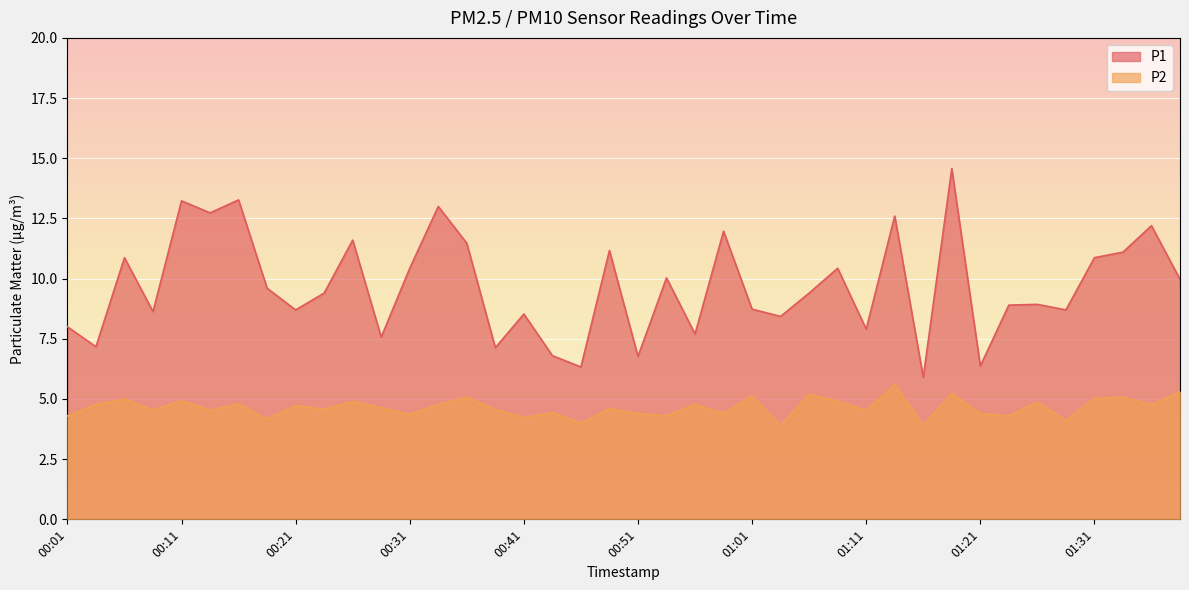

At which category is the sum across all series the highest?

01:19